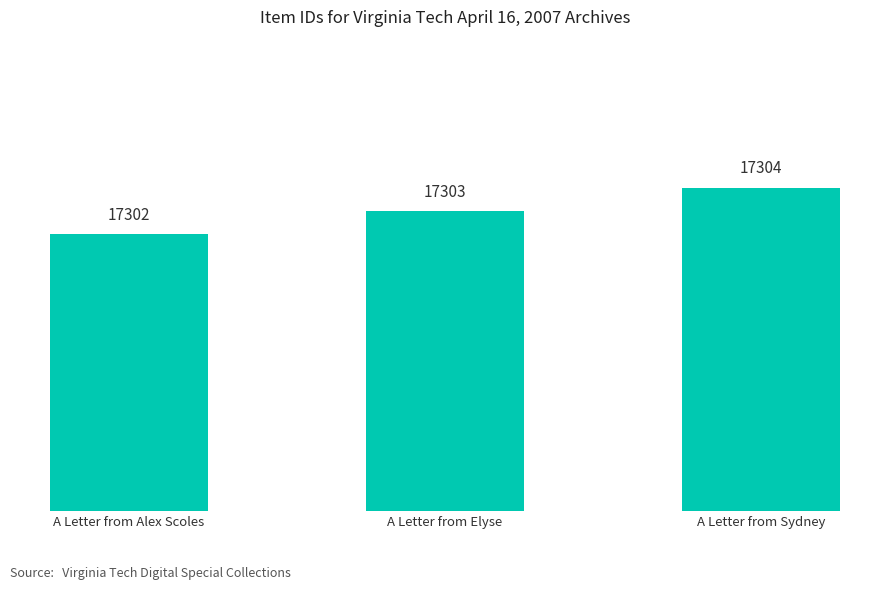

What is the minimum value shown in the chart?

17302